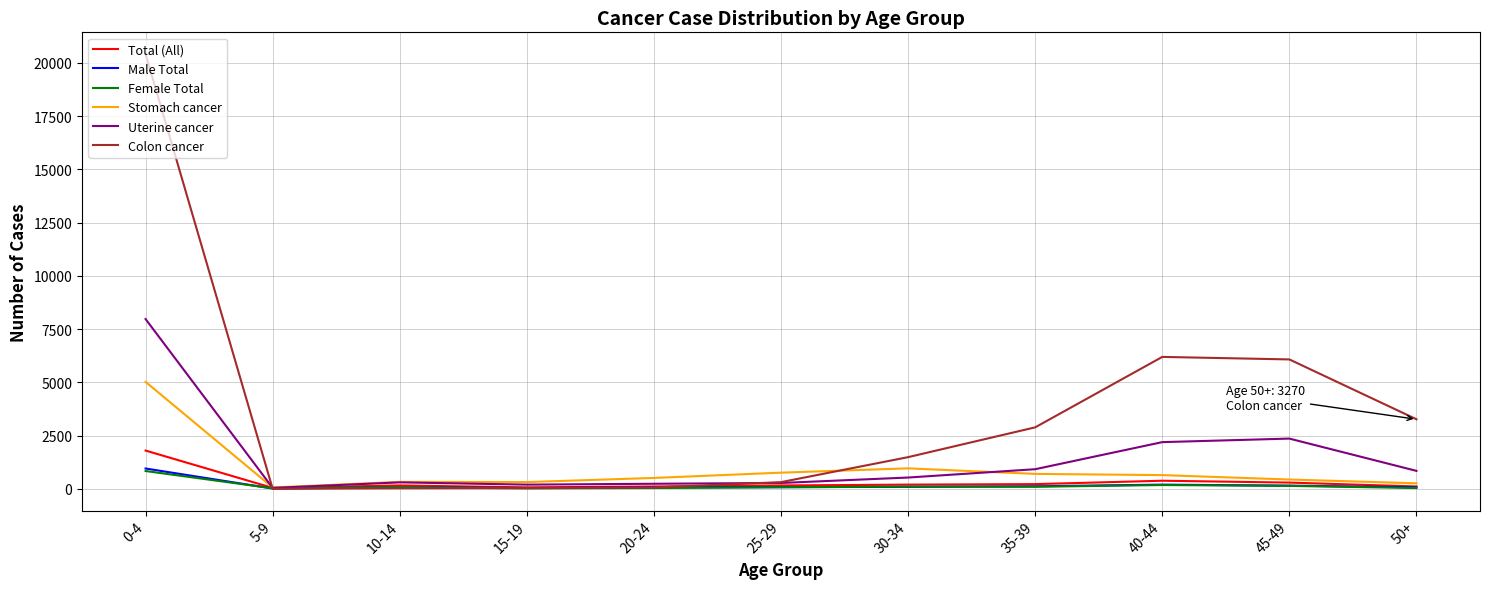

Is this an area chart (filled region under the line)?

No